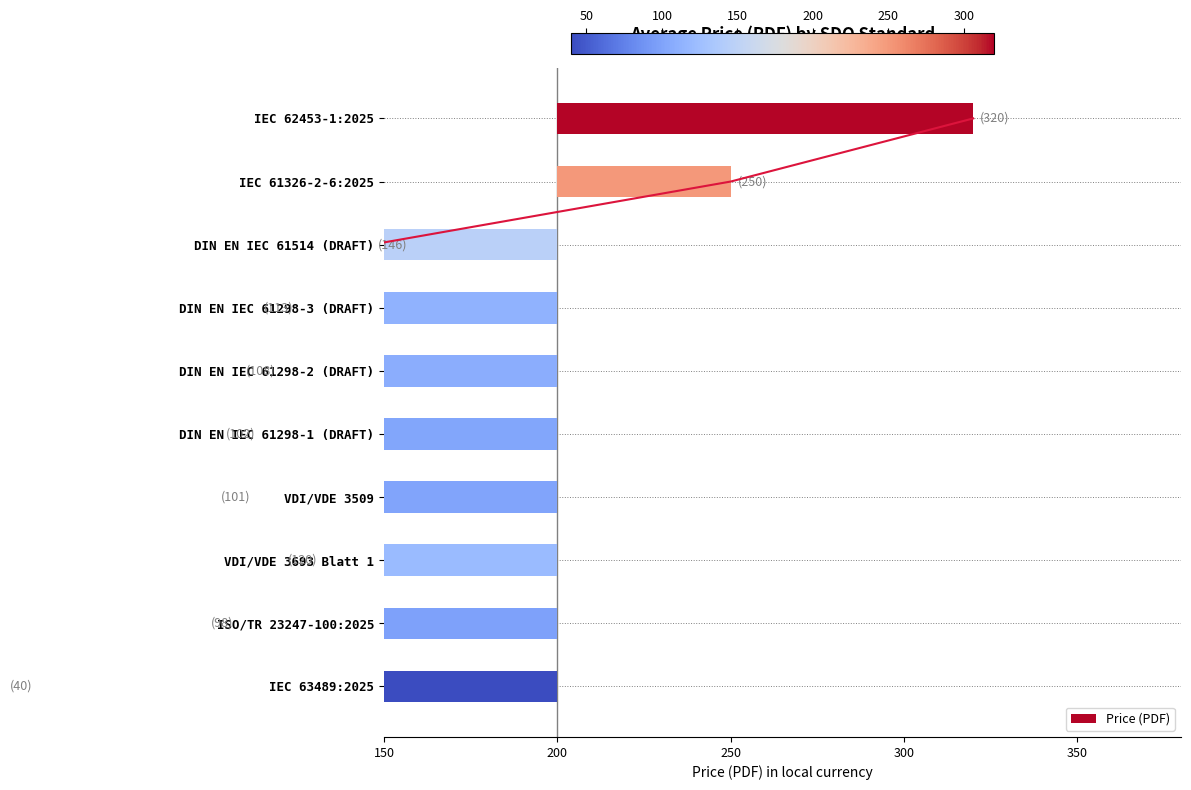

Is it true that the value at IEC 62453-1:2025 is 120.0?

True